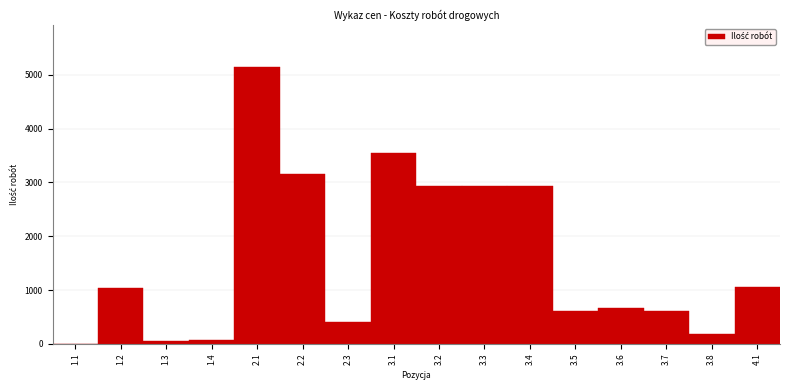

Reading right to left, what are all the values shown in this chart?

4.1=1060.5	3.8=184.0	3.7=606.0	3.6=661.5	3.5=606.0	3.4=2941.2	3.3=2941.2	3.2=2941.2	3.1=3547.2	2.3=405.0	2.2=3160.0	2.1=5150.0	1.4=79.0	1.3=50.0	1.2=1030.0	1.1=0.5